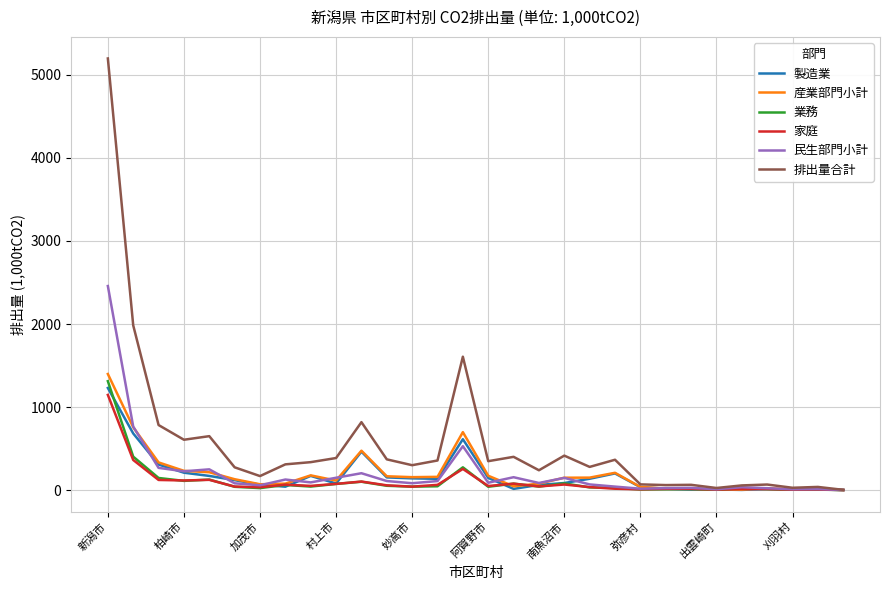

Which series has the widest spread of values?

排出量合計